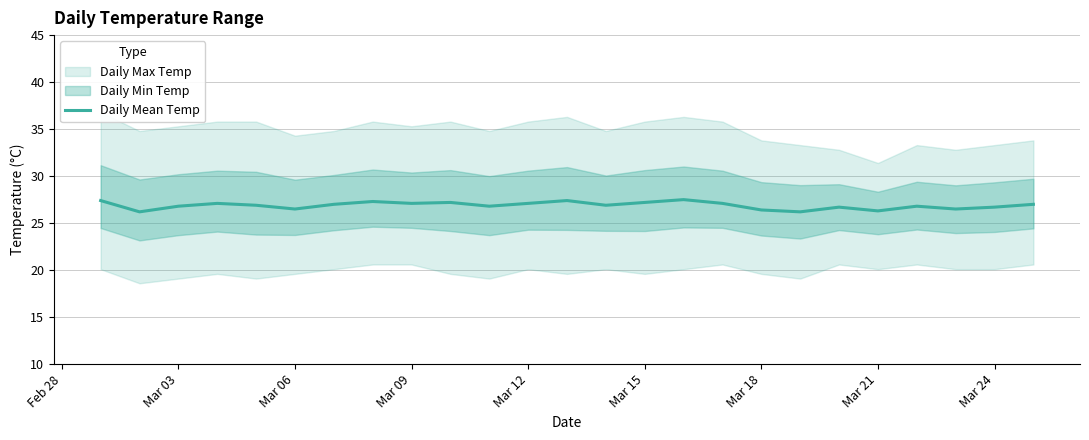

What is the highest value of the Daily Mean Temp series?

27.5